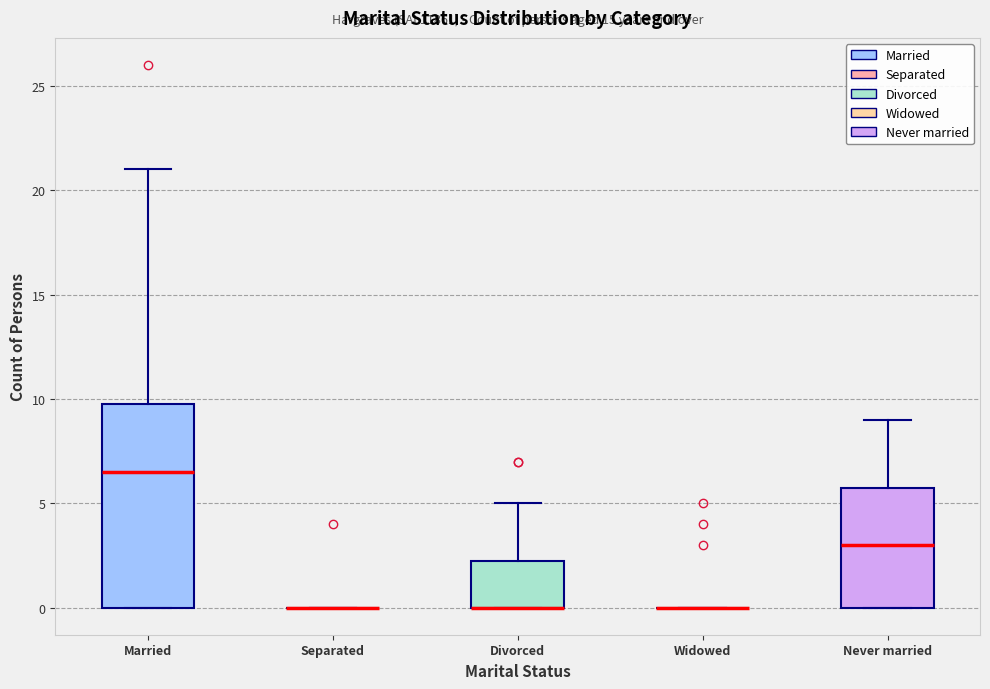

Where does the median line of the box for Never married sit on the y-axis? The values are not printed on the chart, so give them approximately, as read against the axis.

3.0